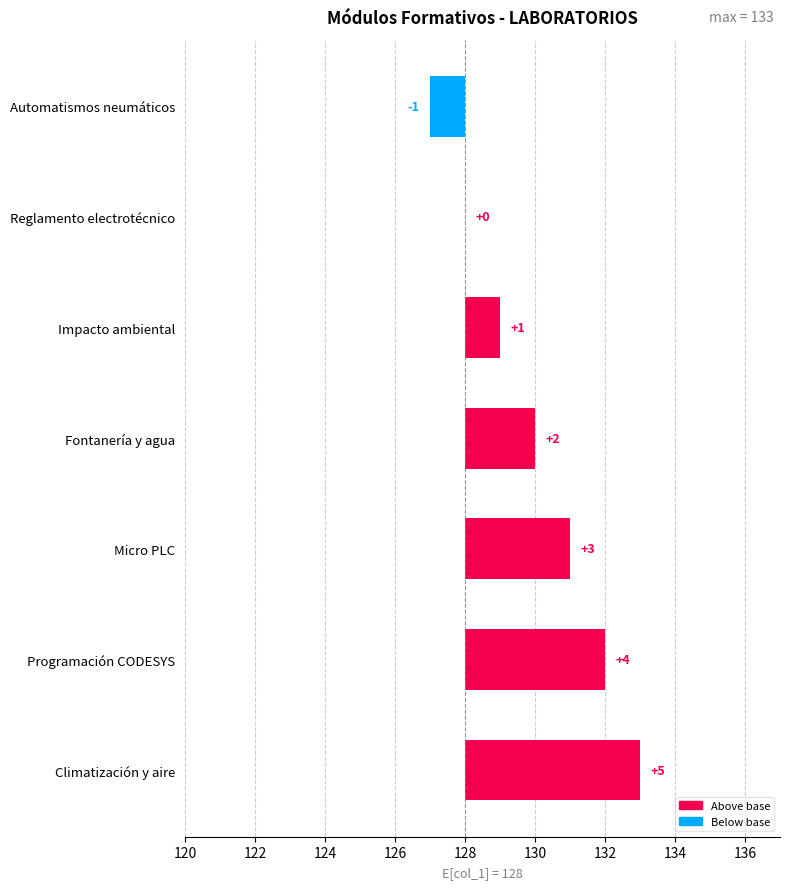

Reading right to left, what are all the values shown in this chart?

5	4	3	2	1	0	-1